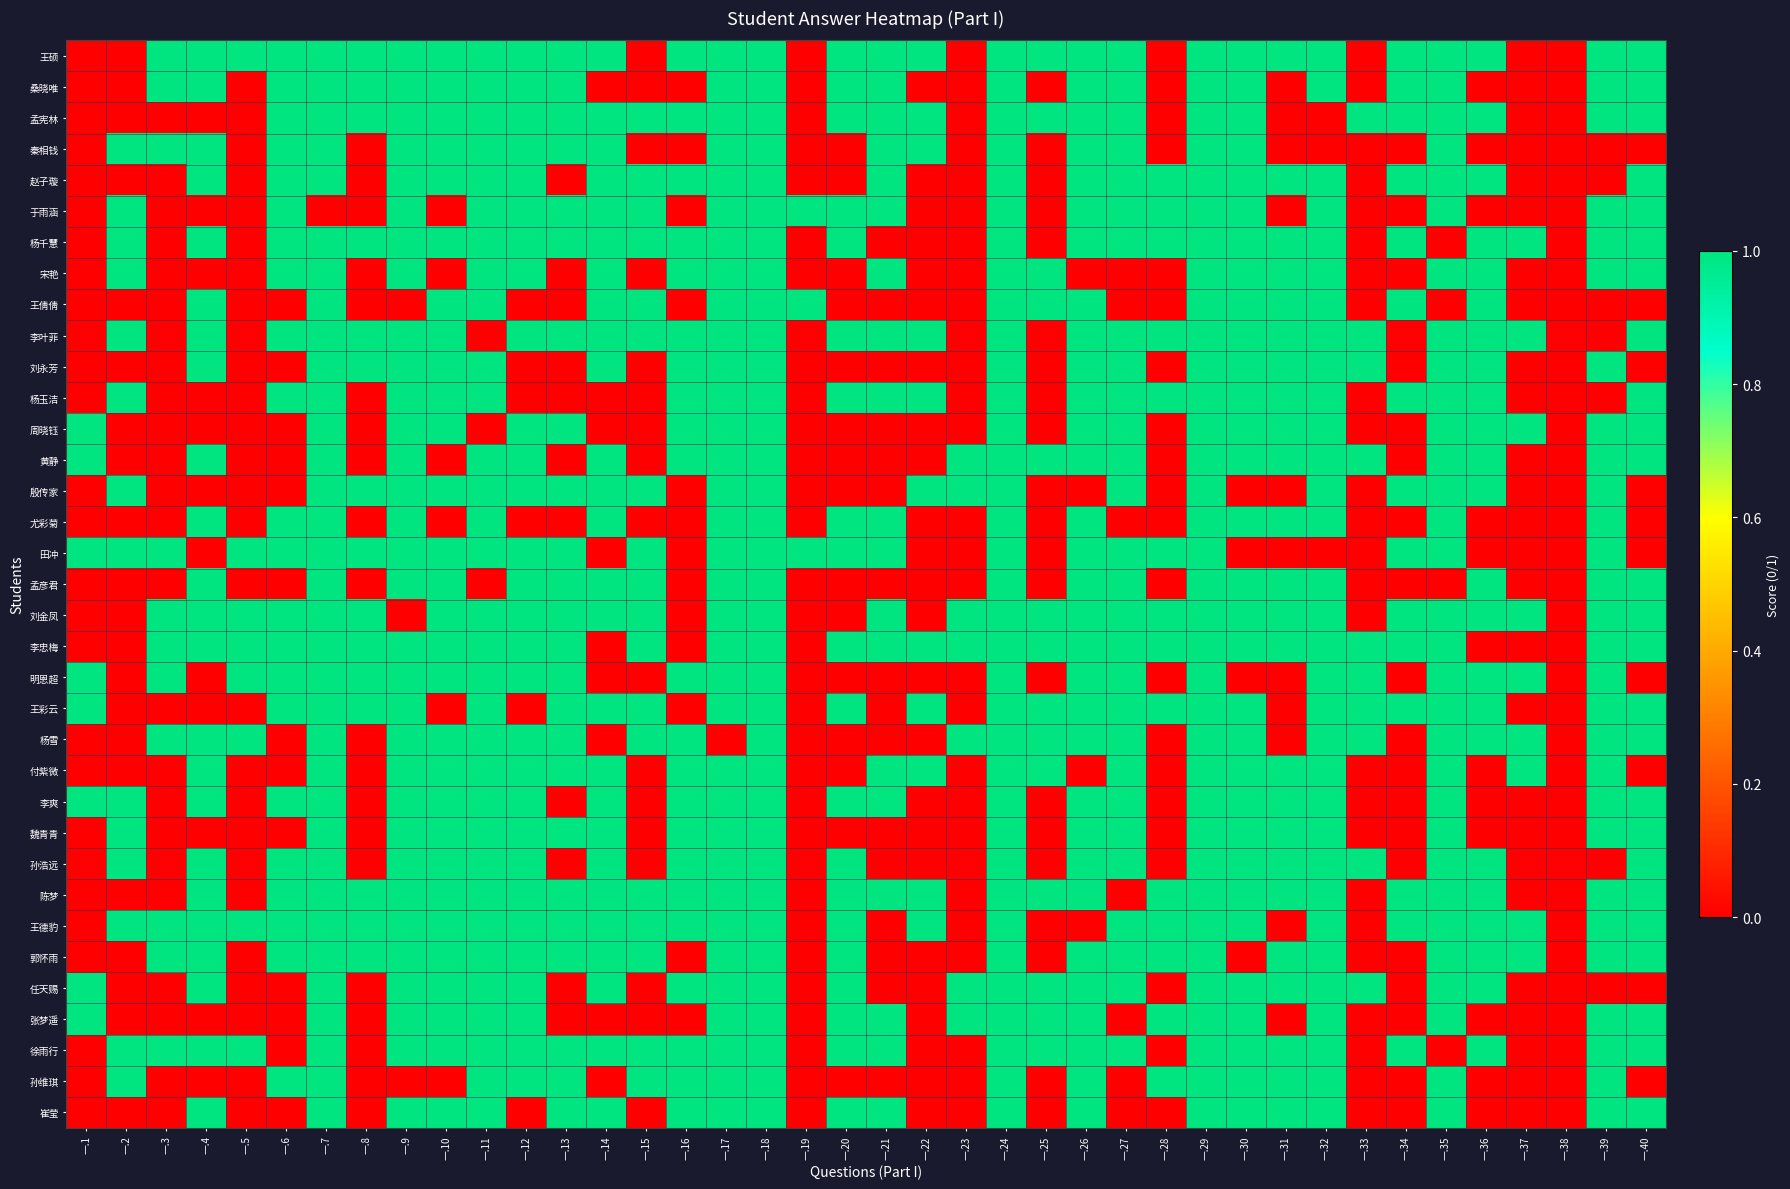

At how many categories does at least one series exceed 0?

39